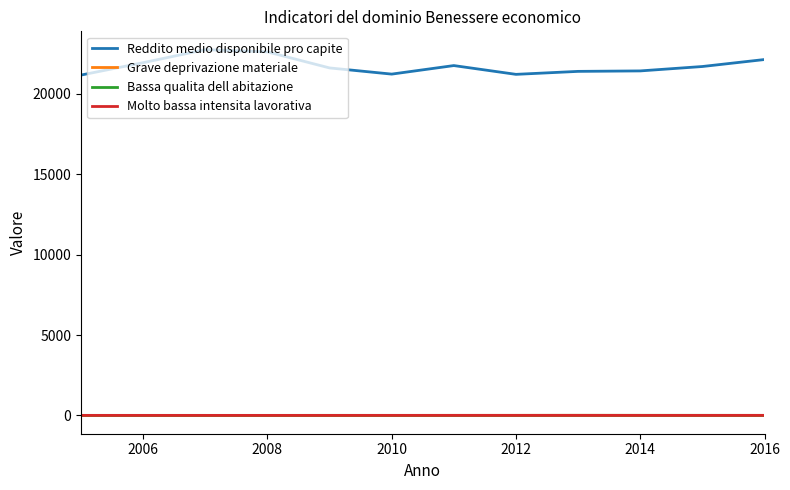

Which series has the largest range (max minus min)?

Reddito medio disponibile pro capite